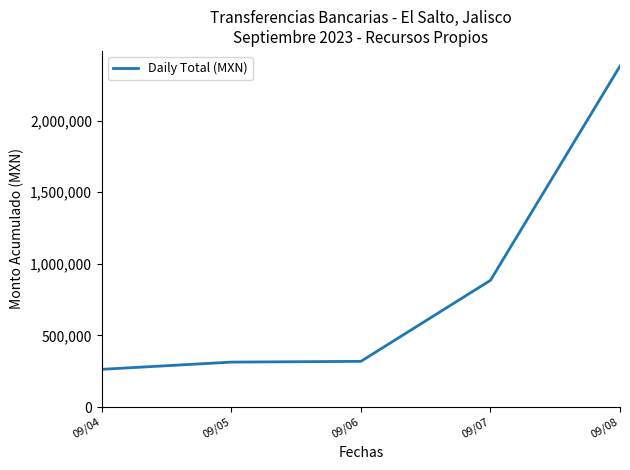

At which category does the chart reach its minimum across all series?

09/04